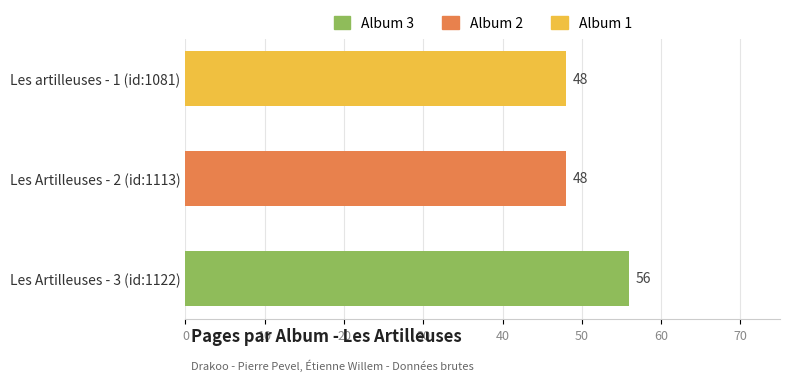

Reading bottom to top, transcribe all the data shown in this chart.

56	48	48